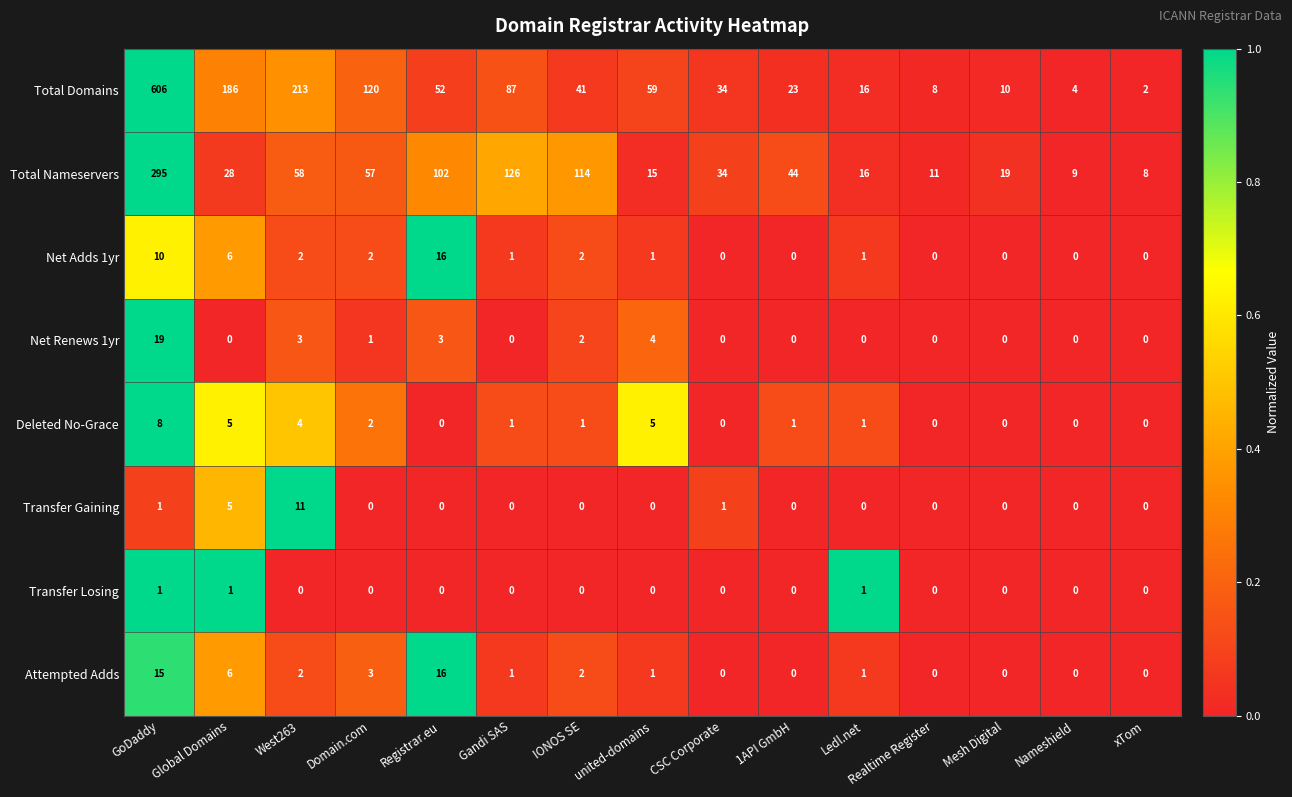

True or false: Total Nameservers has a value of 295 at GoDaddy.

True